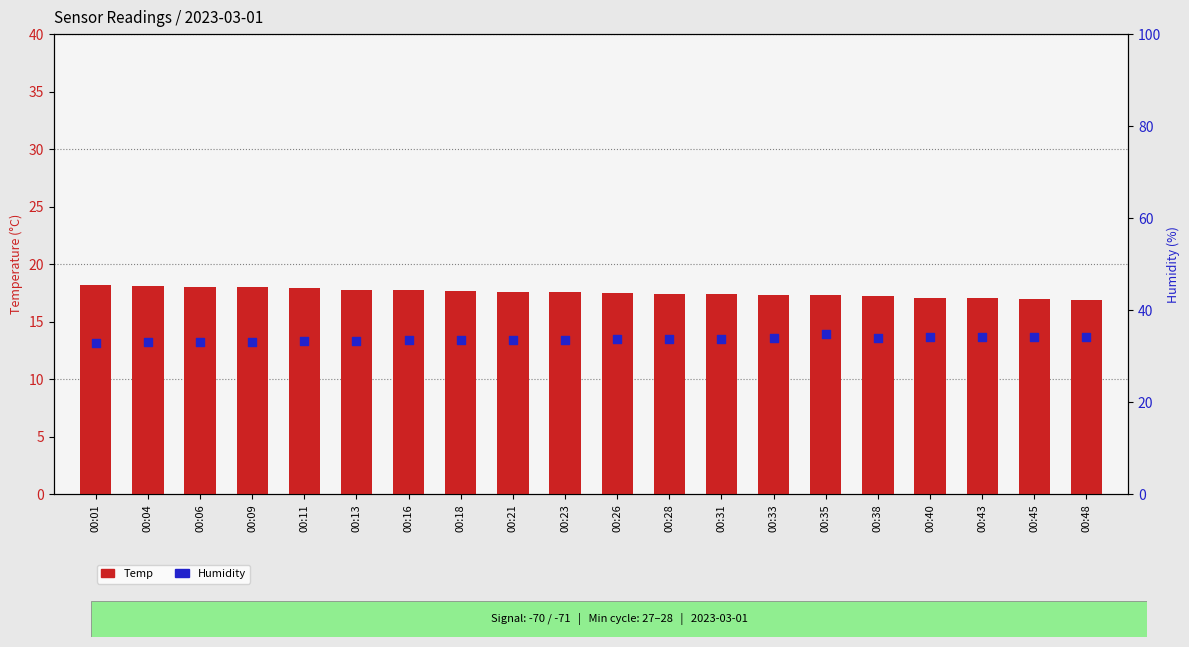

What is the total value across all series at 00:13?

51.2